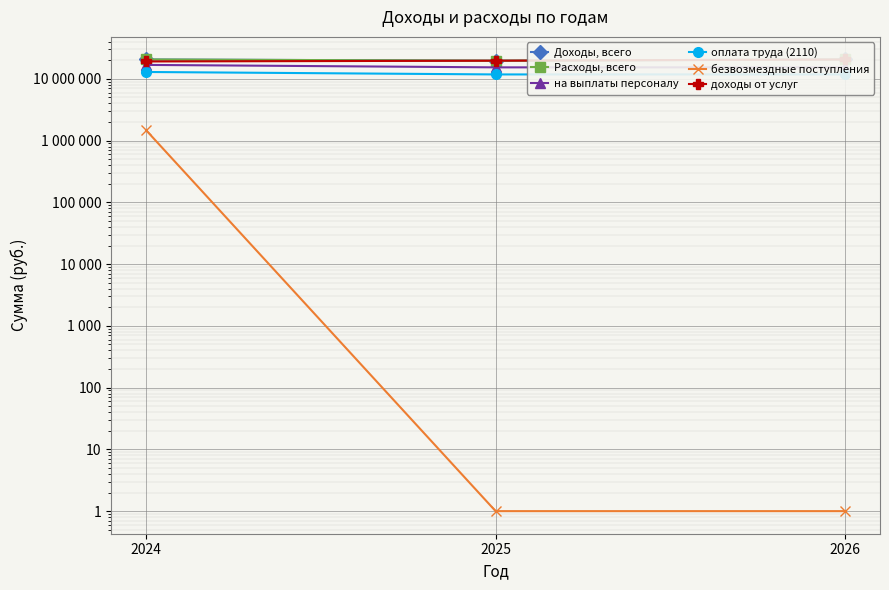

Does the chart display data point markers on the line(s)?

Yes